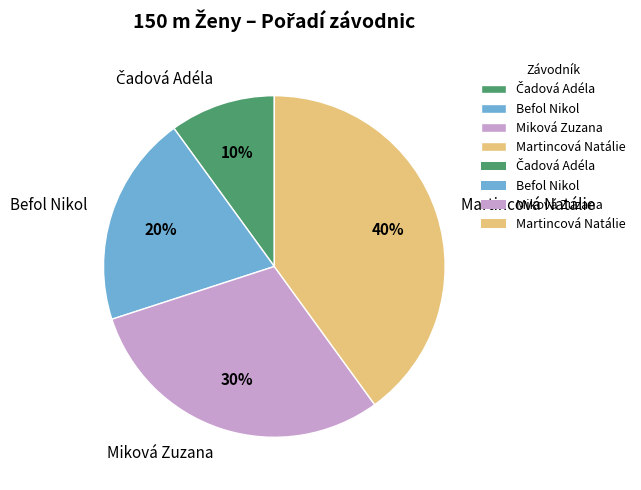

True or false: Befol Nikol accounts for 20% of the total.

True